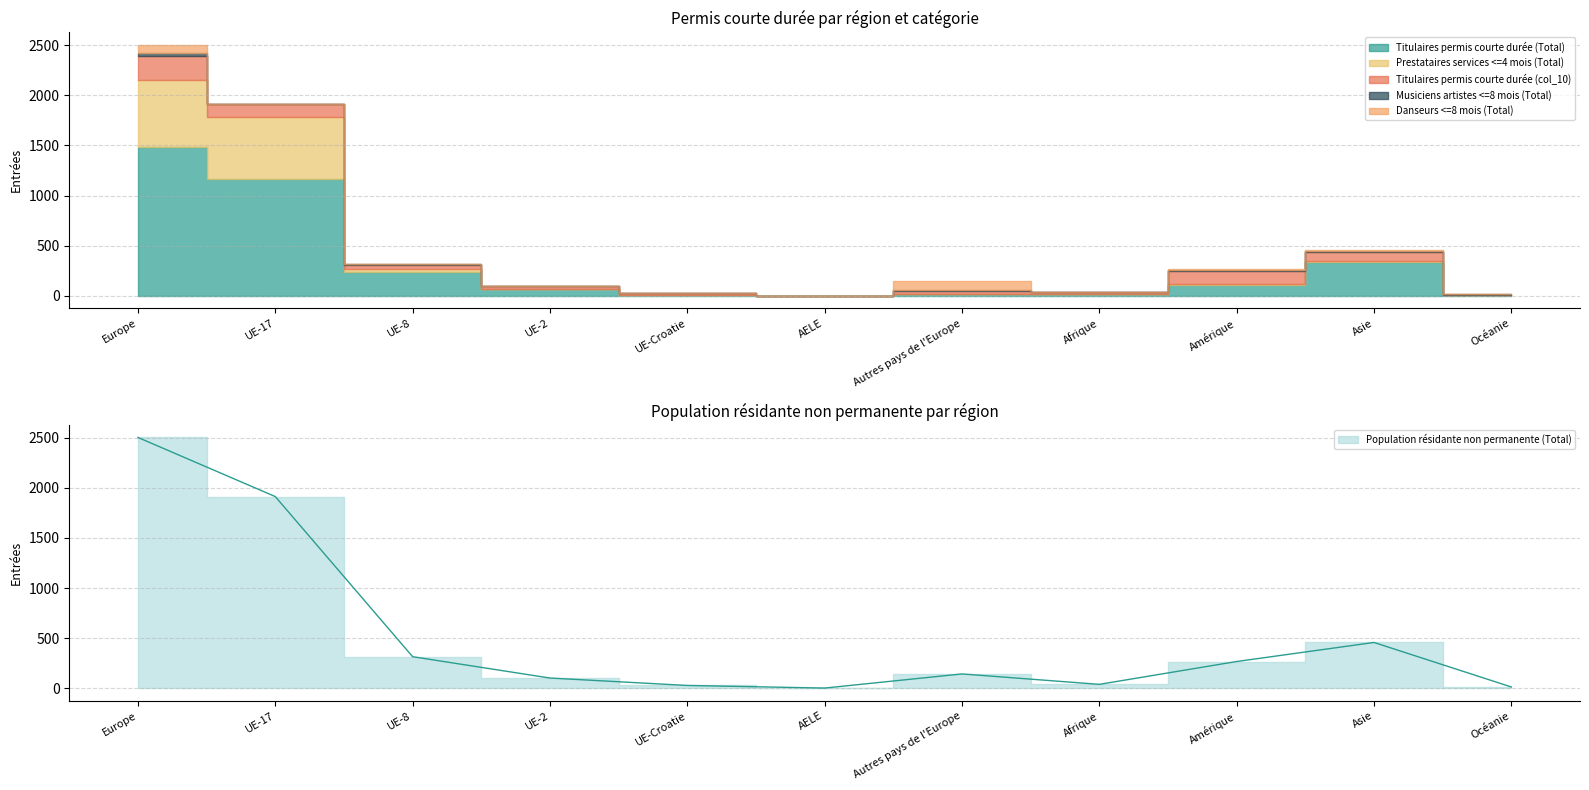

At how many categories does at least one series exceed 1170?

2